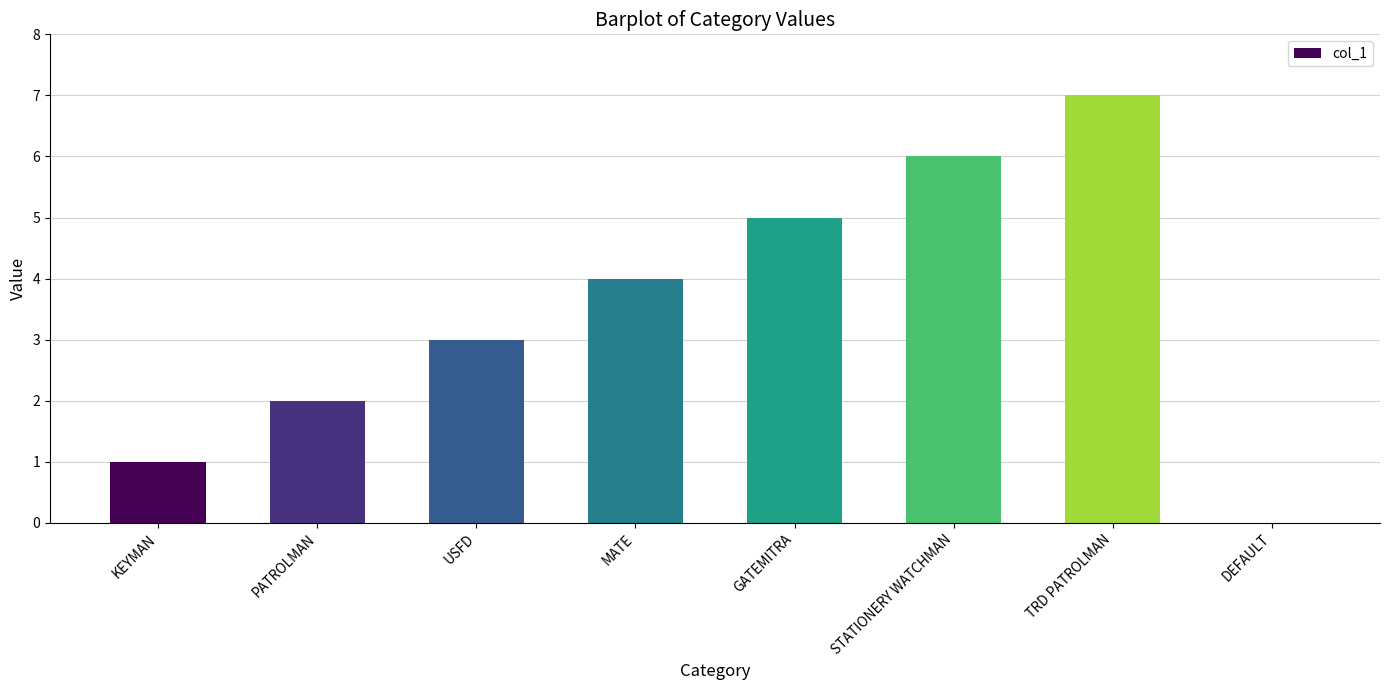

Are the bars horizontal?

No